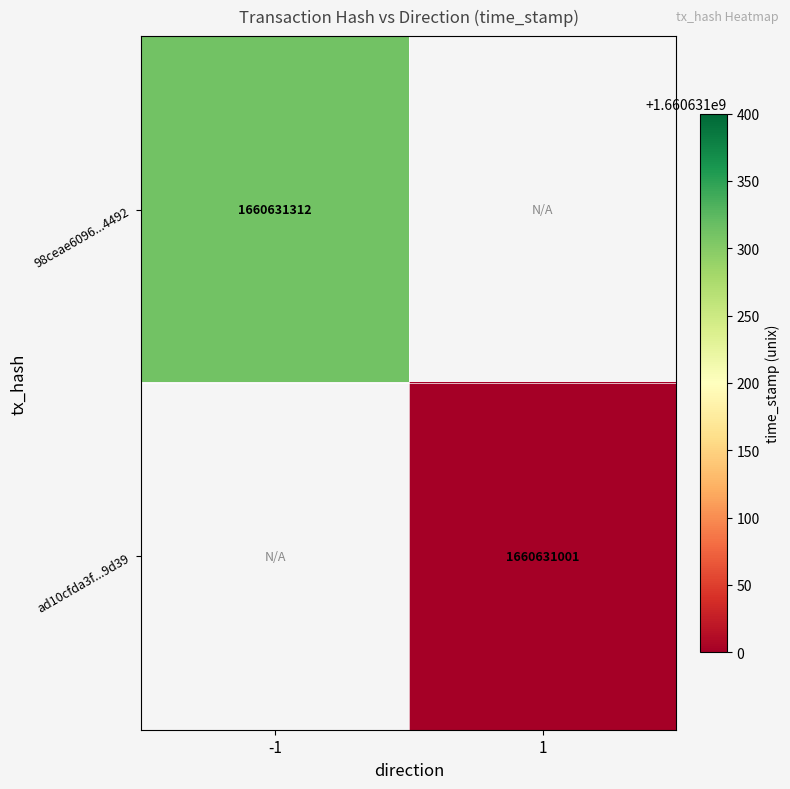

Rank the series by their average value, from highest to lowest.

98ceae6096a79800f63f627924c27d6bad14492, ad10cfda3f324474fd2d4222a1ae9c44bb39d39